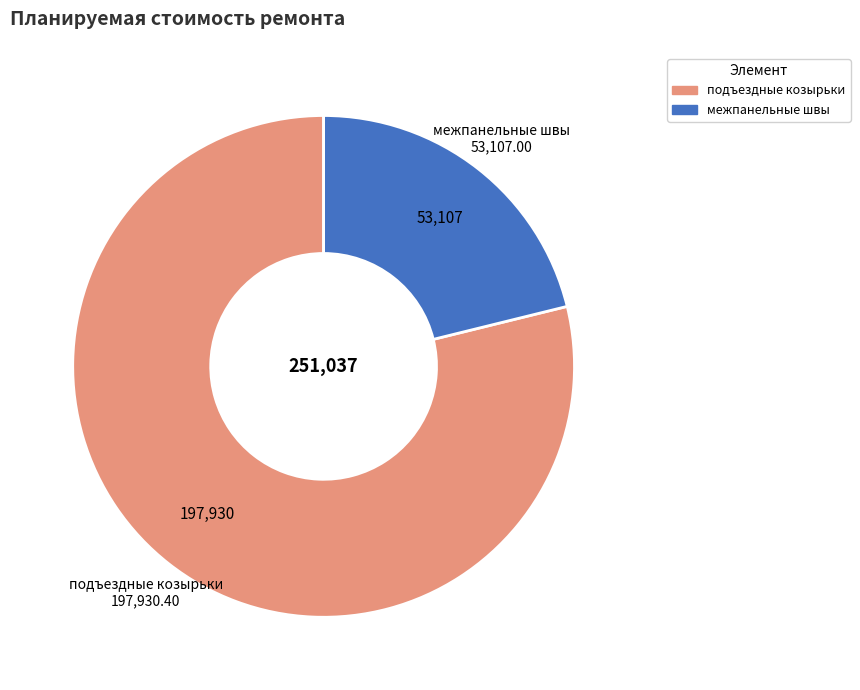

What is the largest slice in the pie chart?

подъездные козырьки